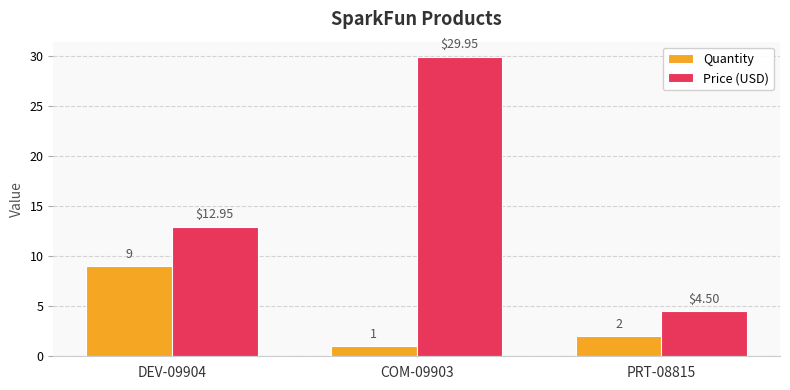

Rank the series at DEV-09904 from highest to lowest value.

Price (USD), Quantity